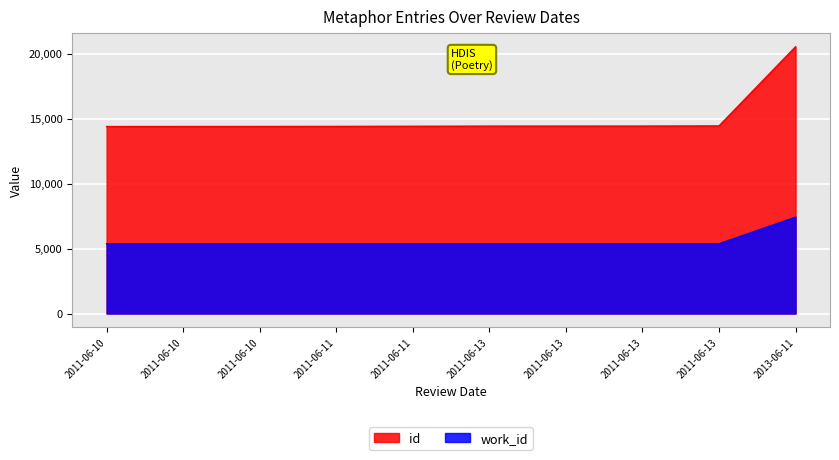

The value of id at 2011-06-13 is 20608. True or false?

False